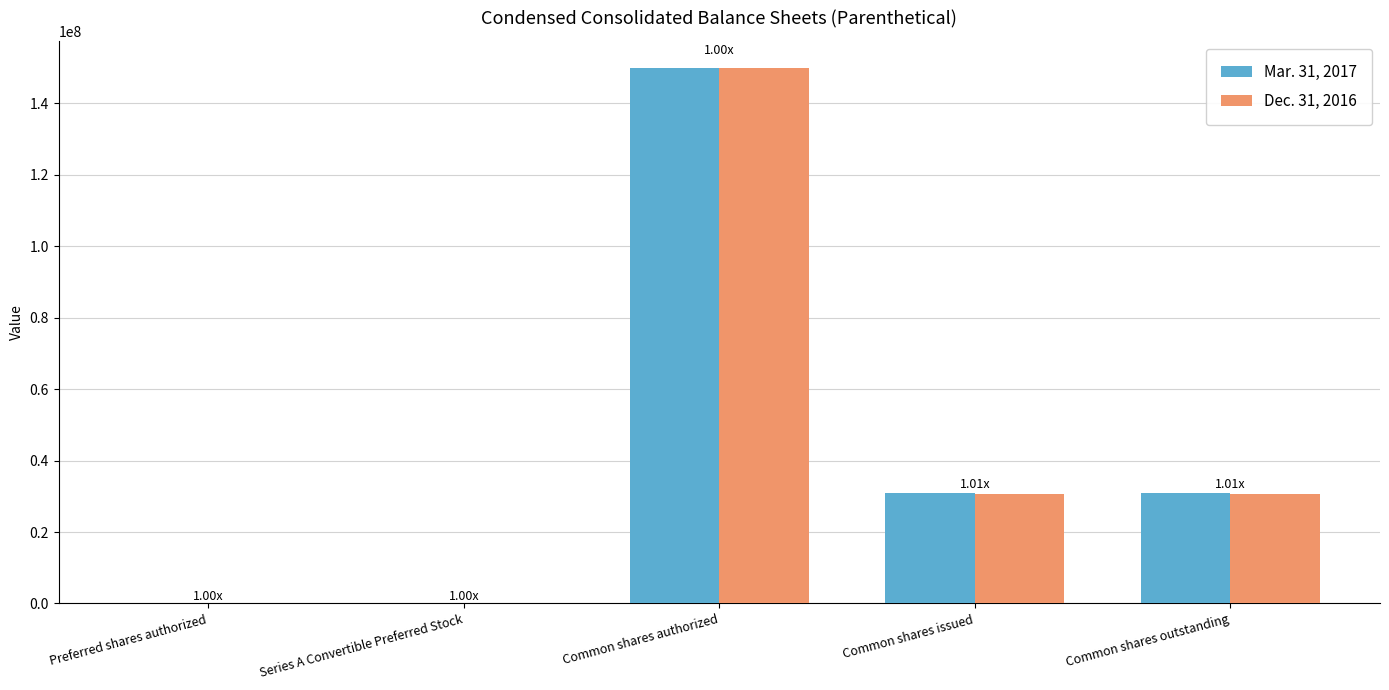

Is the value of Dec. 31, 2016 at Preferred shares authorized greater than the value of Mar. 31, 2017 at Common shares outstanding?

No